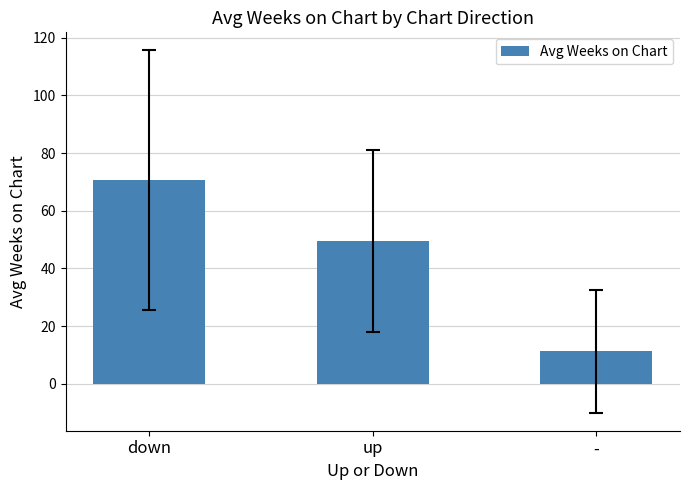

What is the difference between the maximum and minimum values?

59.3